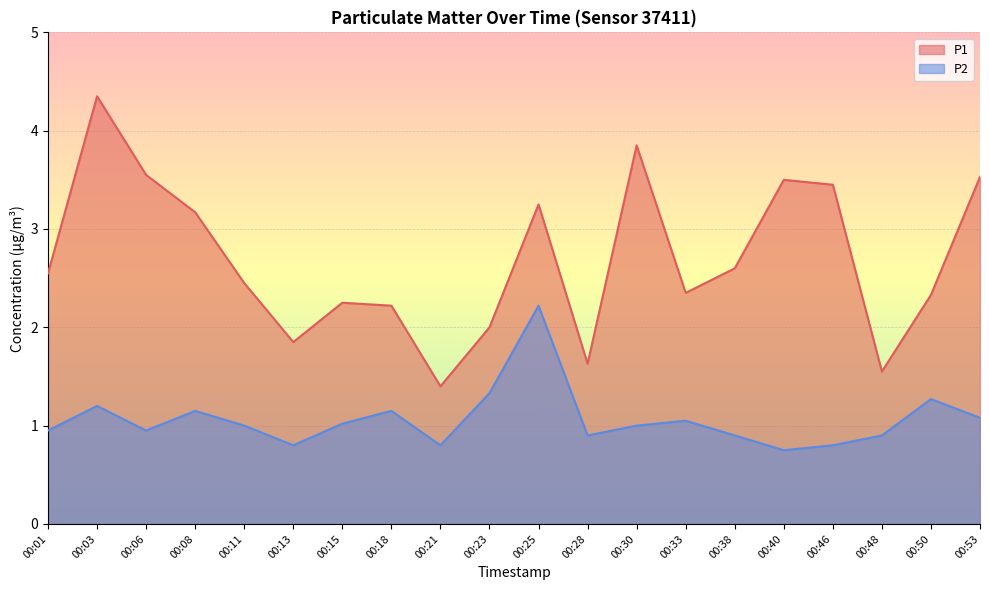

Reading right to left, extract all data points from this chart.

P1: 3.5	2.3	1.6	3.5	3.5	2.6	2.4	3.9	1.6	3.2	2.0	1.4	2.2	2.2	1.9	2.5	3.2	3.5	4.3	2.5
P2: 1.1	1.3	0.9	0.8	0.8	0.9	1.1	1.0	0.9	2.2	1.3	0.8	1.1	1.0	0.8	1.0	1.1	0.9	1.2	0.9